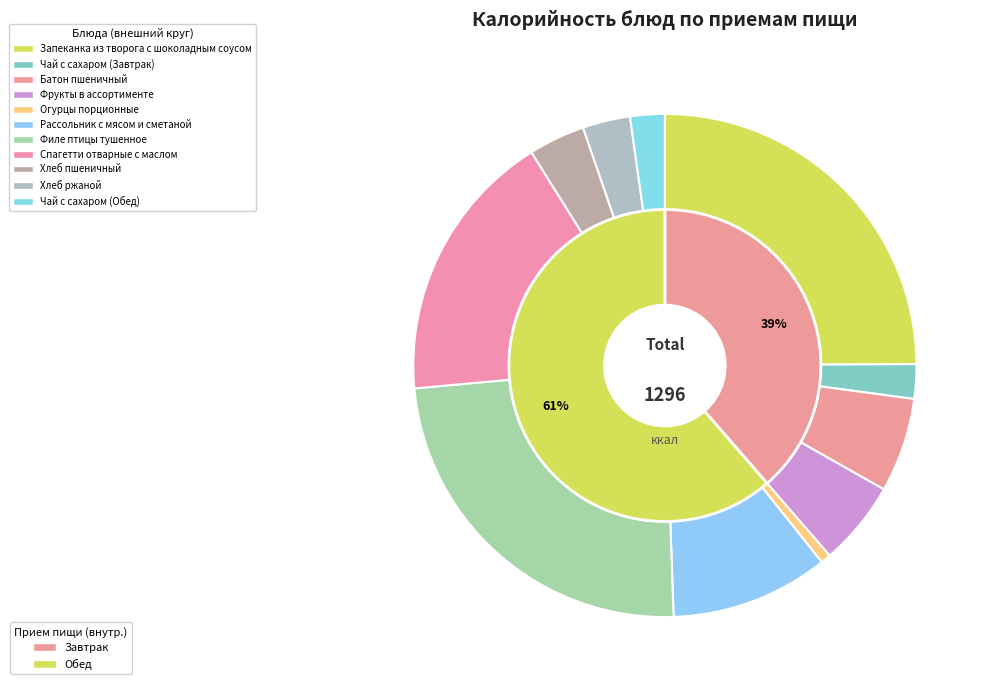

Between Филе птицы тушенное and Огурцы порционные, which is larger?

Филе птицы тушенное